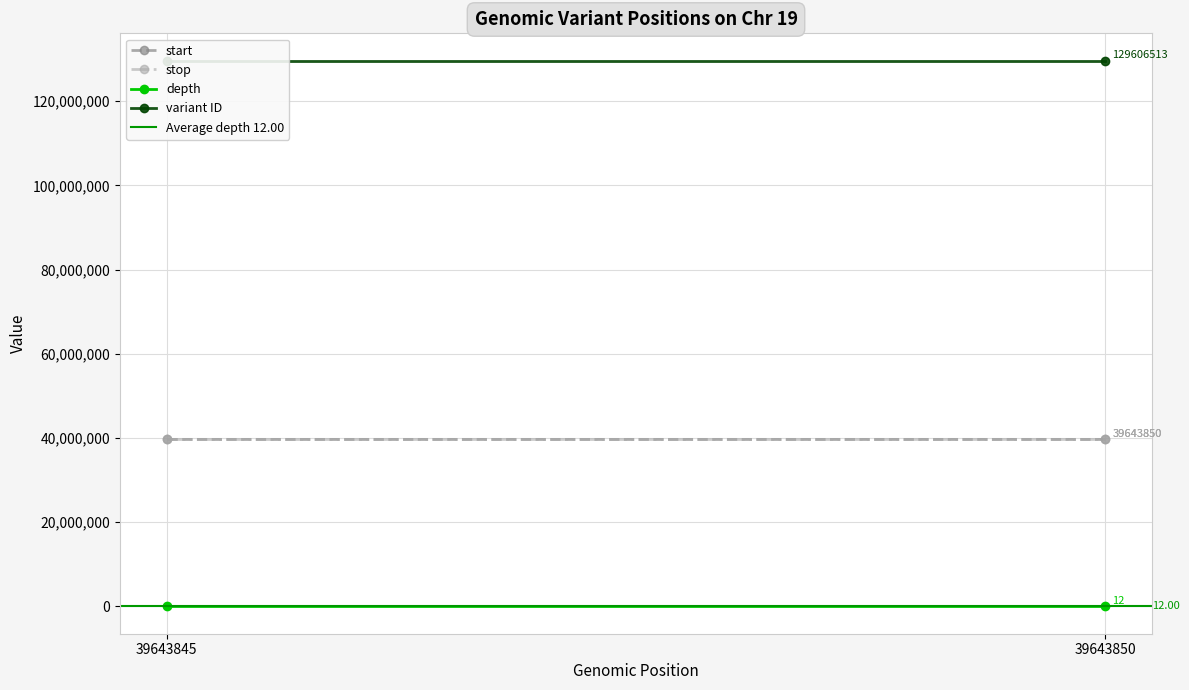

Count the number of data series in this chart.

5